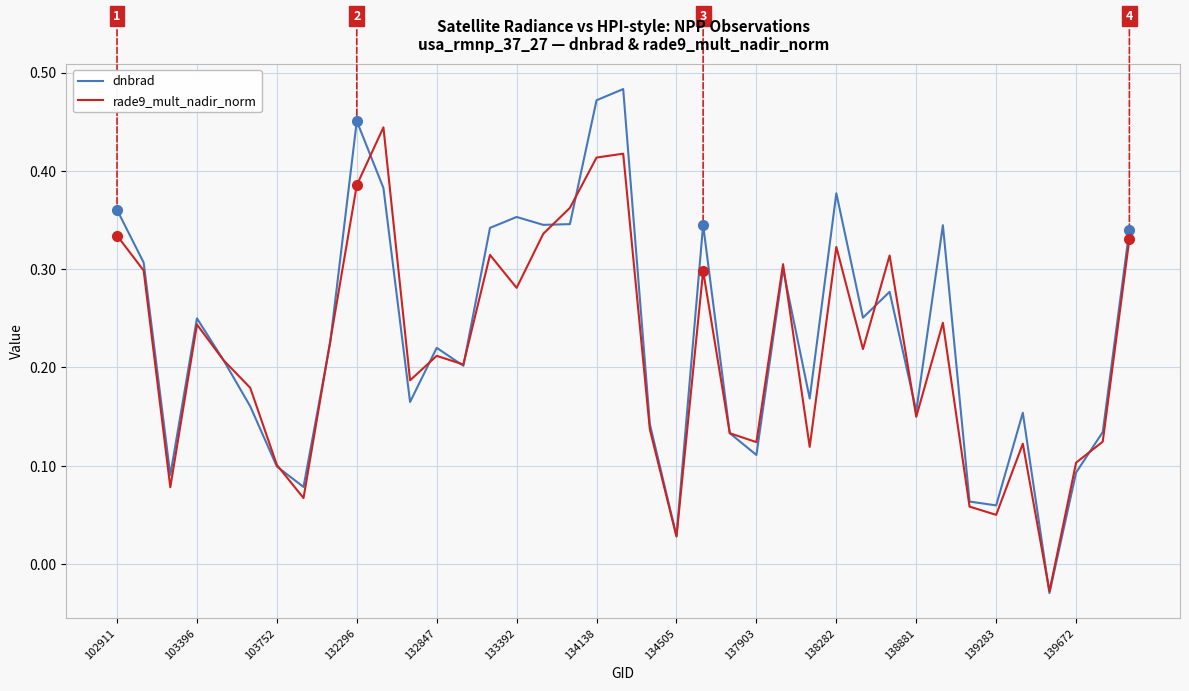

Rank the series by their maximum value, from highest to lowest.

dnbrad, rade9_mult_nadir_norm